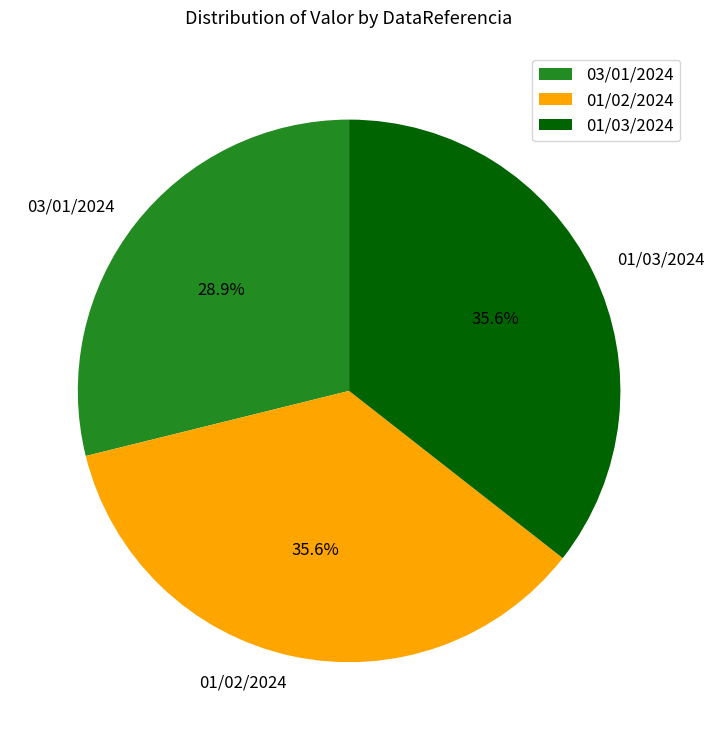

Is it true that 03/01/2024 is 29% of the pie?

True